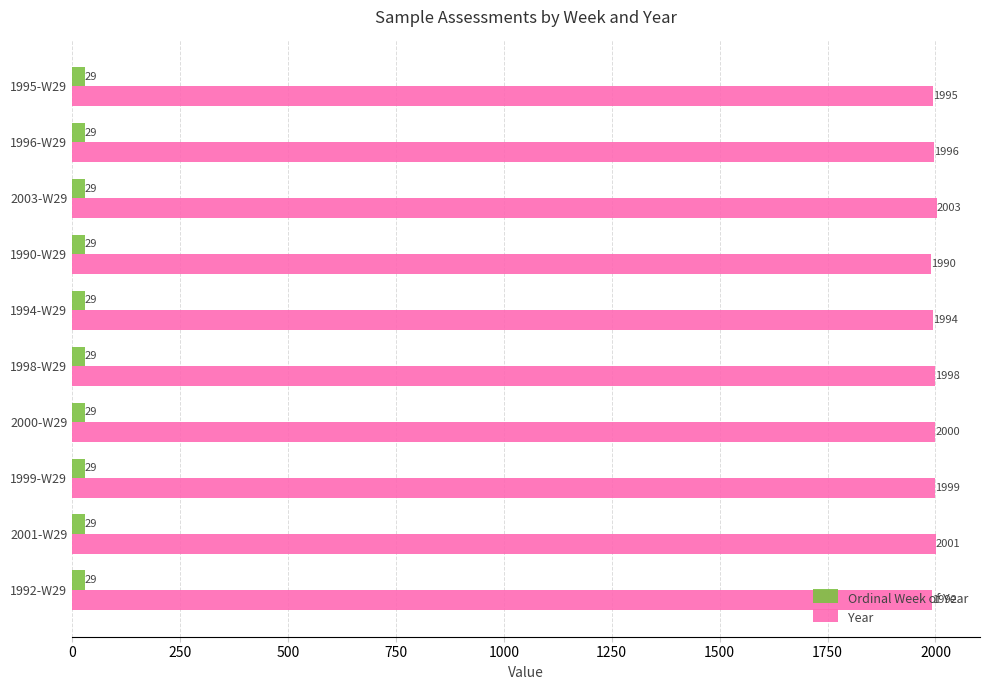

True or false: Ordinal Week of Year has a value of 29 at 1994-W29.

True